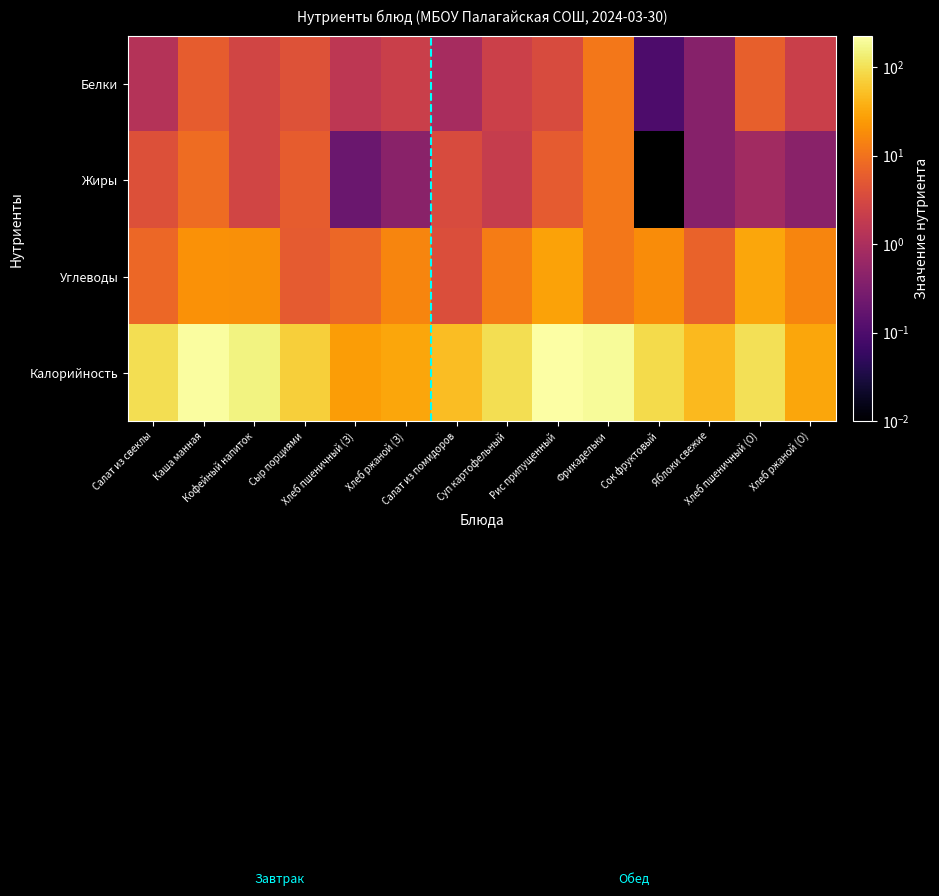

What is the total value across all series at Сыр порциями?

87.7